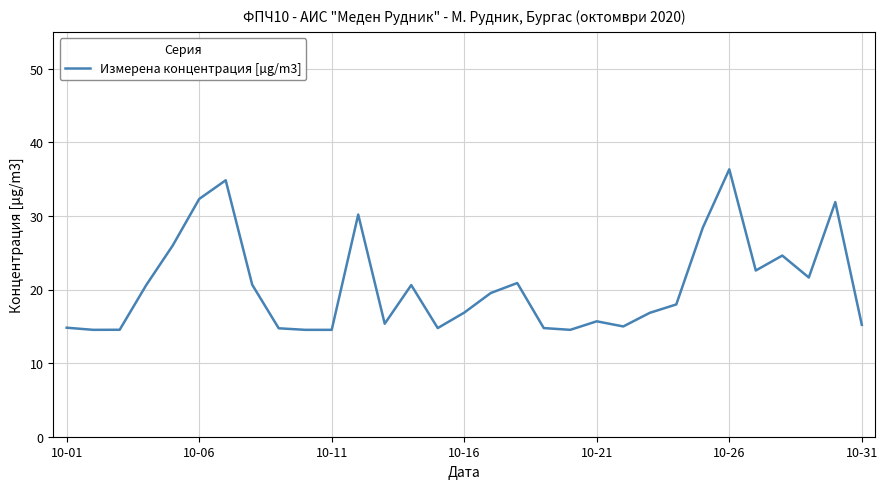

How many lines are shown in the chart?

1